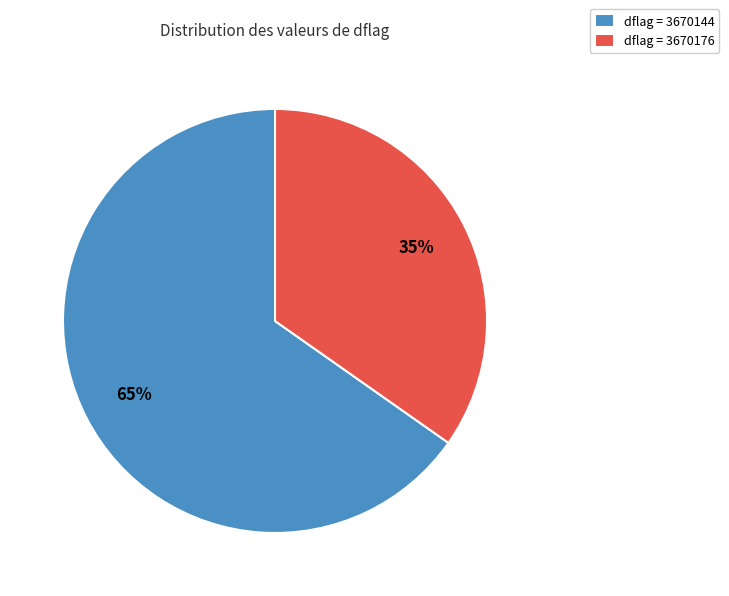

What is the ratio of the value at dflag = 3670176 to the value at dflag = 3670144?

0.5